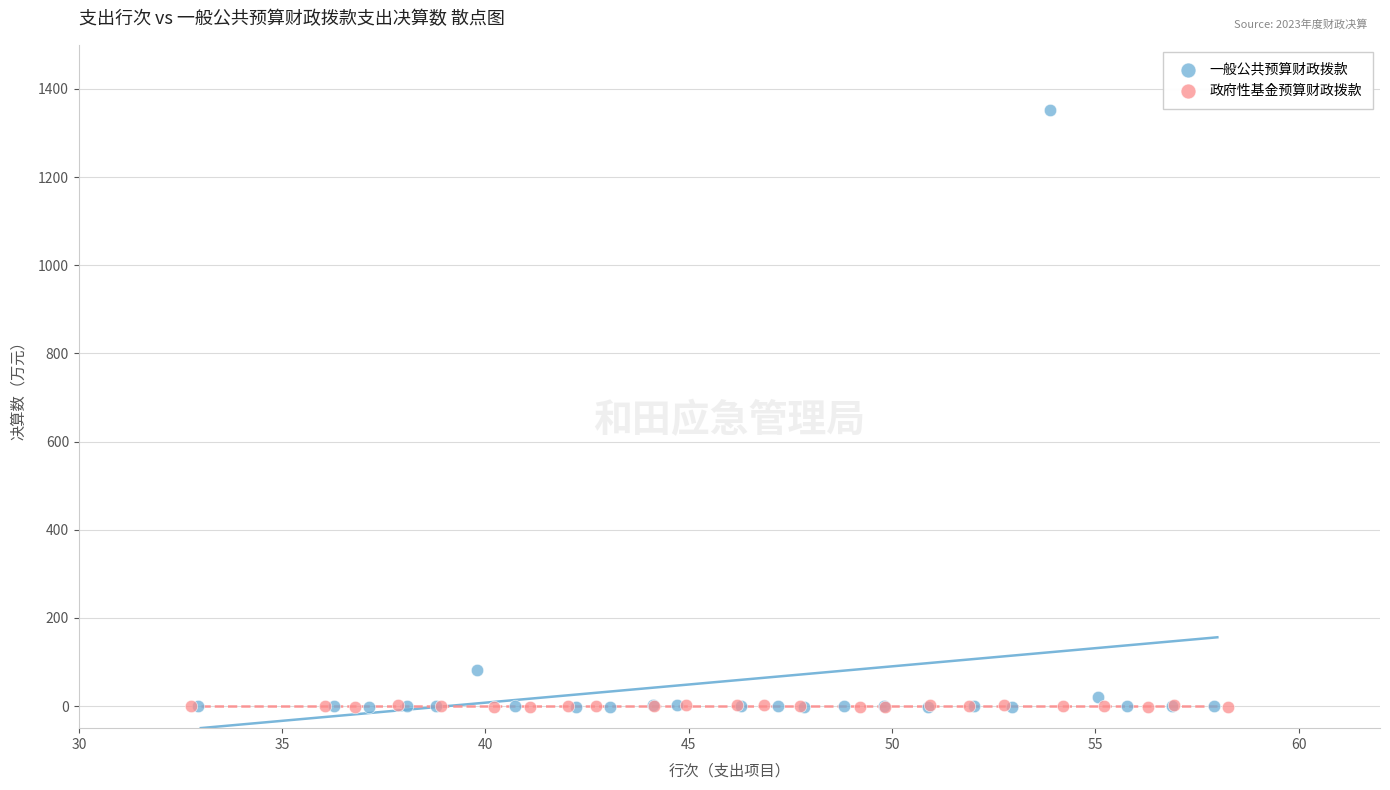

Which series has the largest Y range (max minus min)?

一般公共预算财政拨款